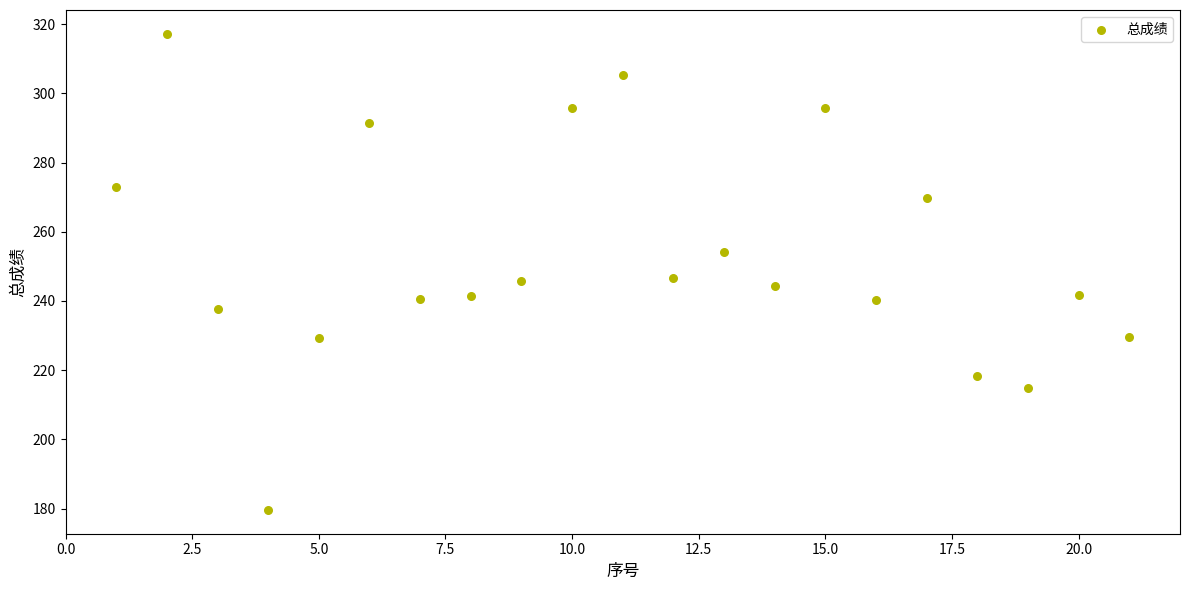

What is the range of X values (max minus min)?

20.0